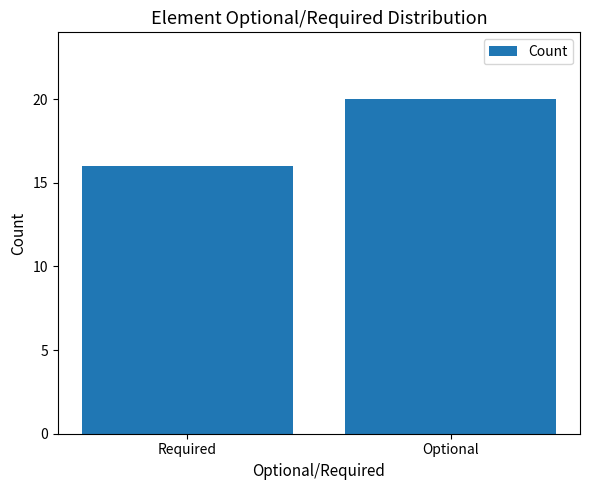

The chart shows a value of 16 at Required. True or false?

True